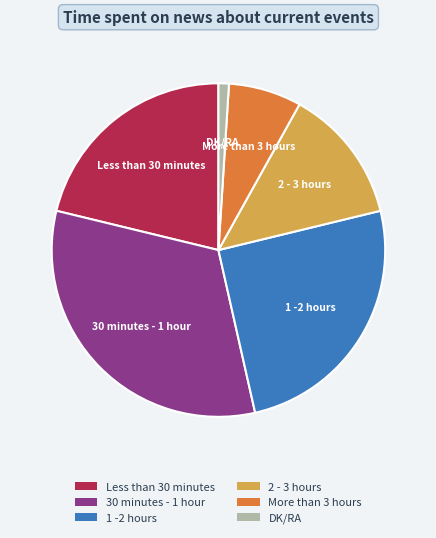

What is the smallest slice in the pie chart?

DK/RA